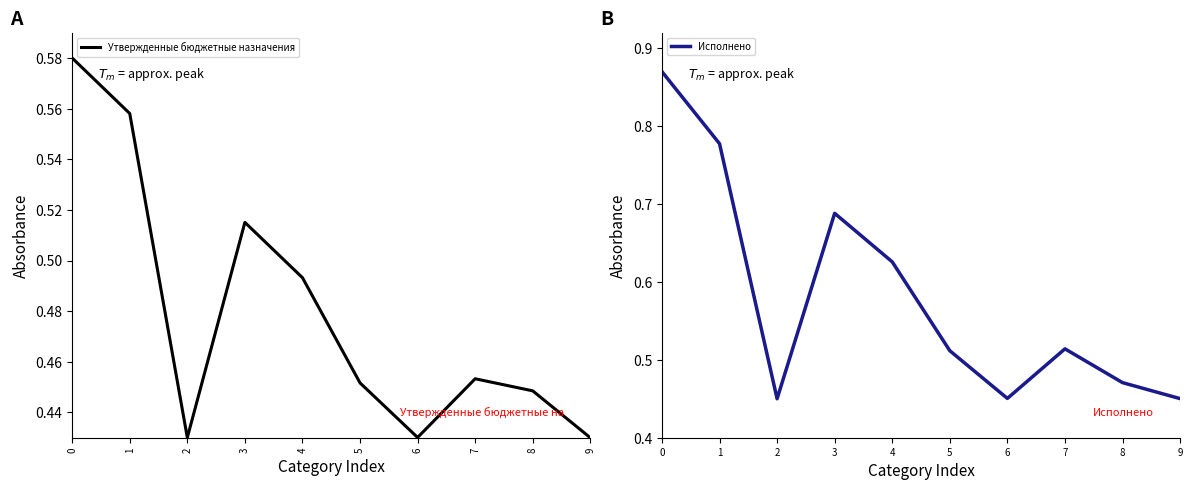

What is the spread (max minus min) of values at 3?

0.2